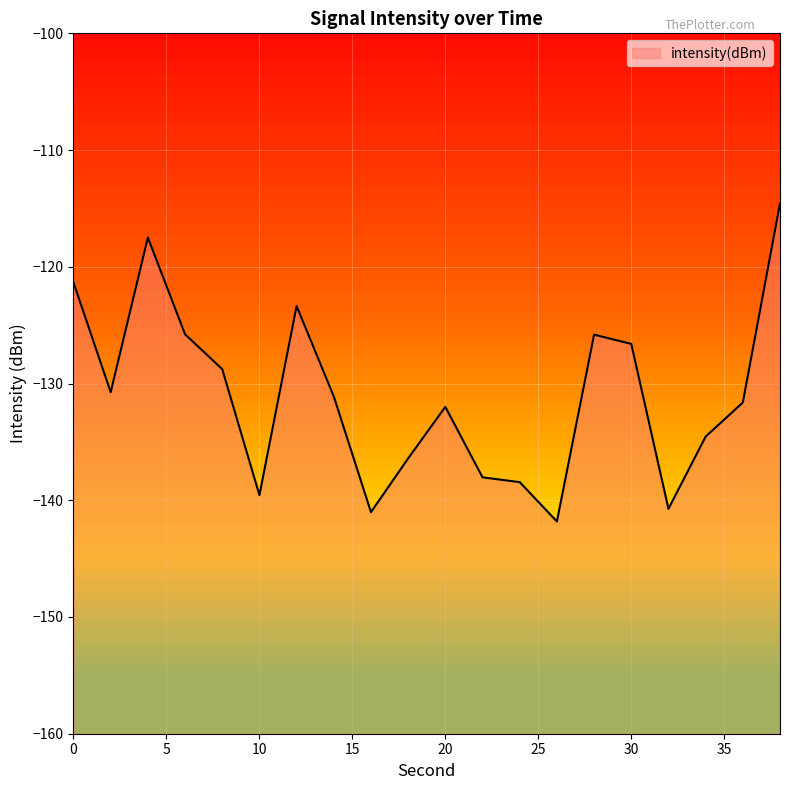

How many lines are shown in the chart?

1